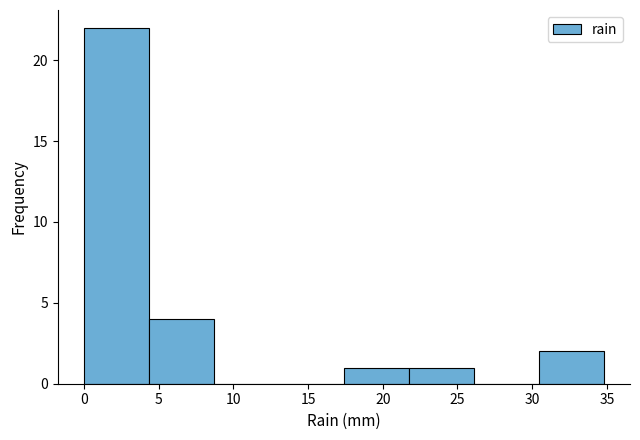

How tall is the bar that spans 17.40 to 21.75 on the x-axis? Neither the bar edges nor the heights are printed on the chart, so give them approximately, as read against the axes.

1